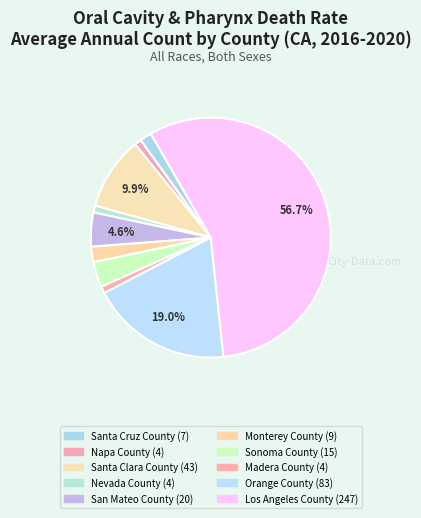

What is the change in value from San Mateo County to Orange County?

+63